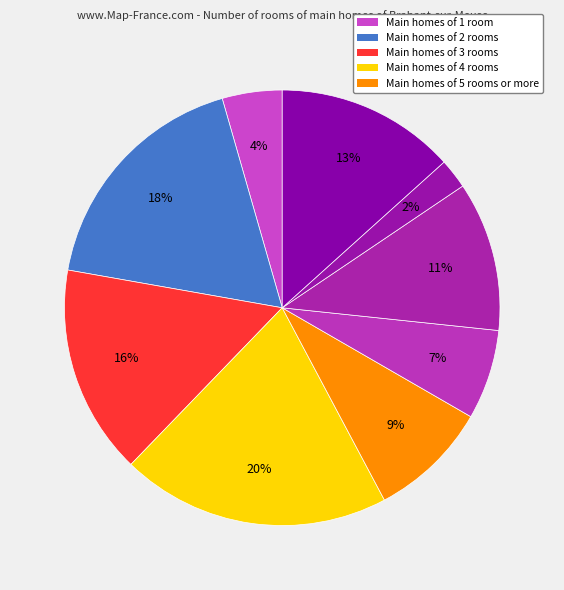

How many slices are in this pie chart?

9